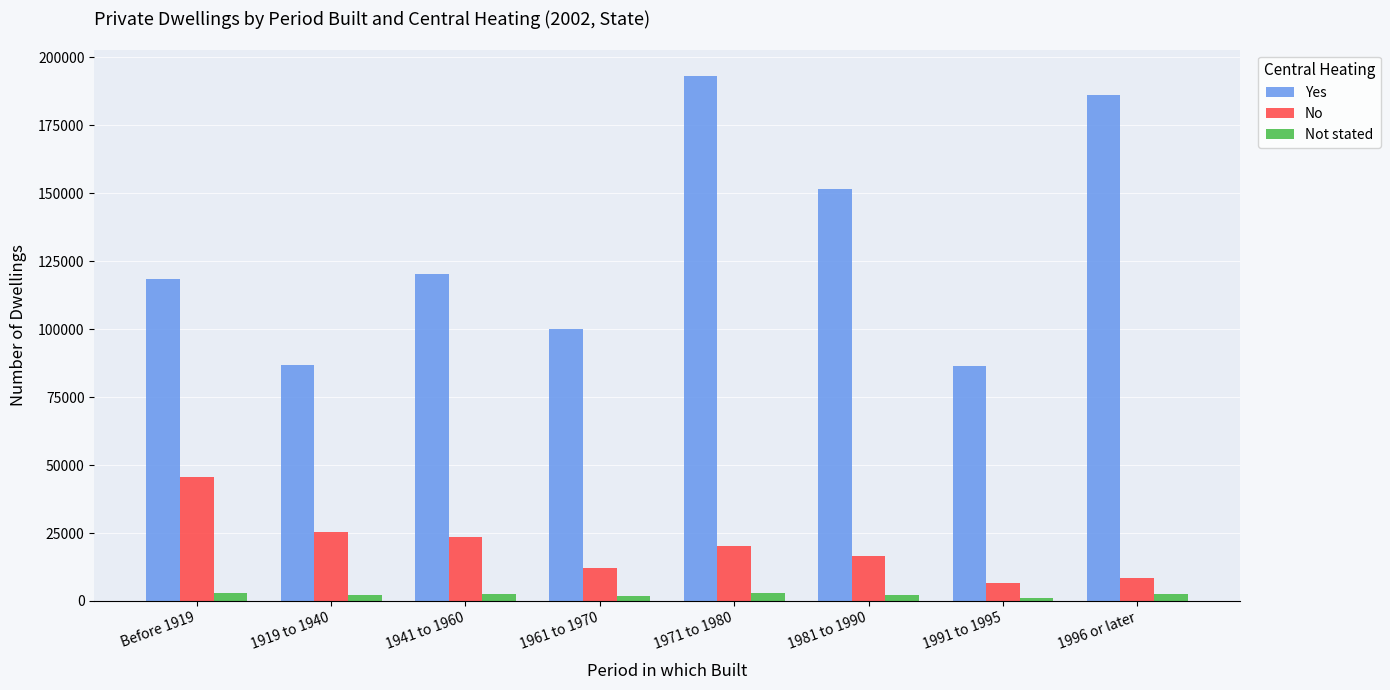

How many bars are there in total?

24